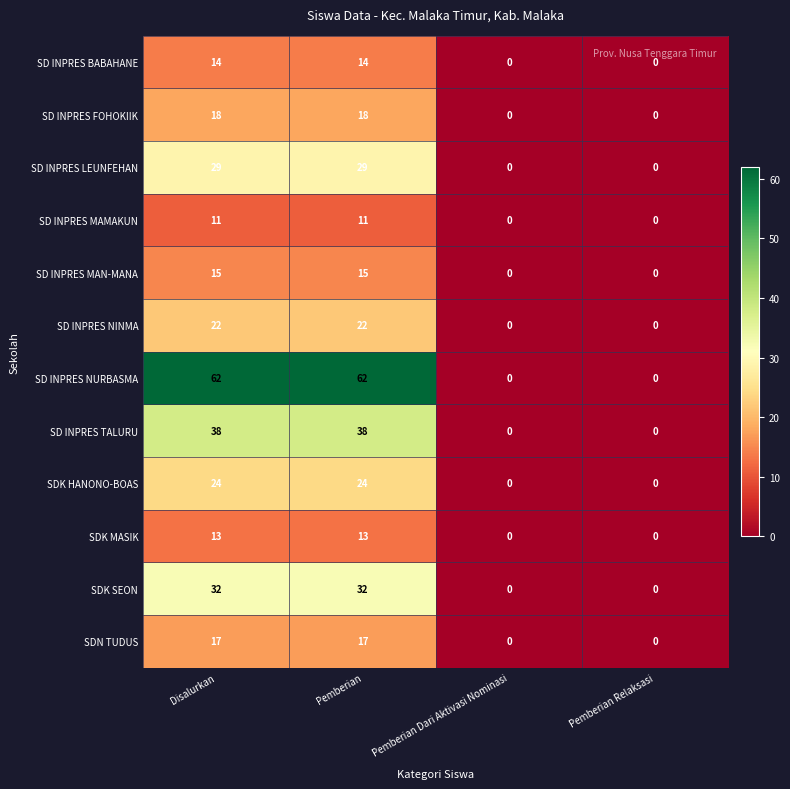

How many categories are shown in the chart?

4